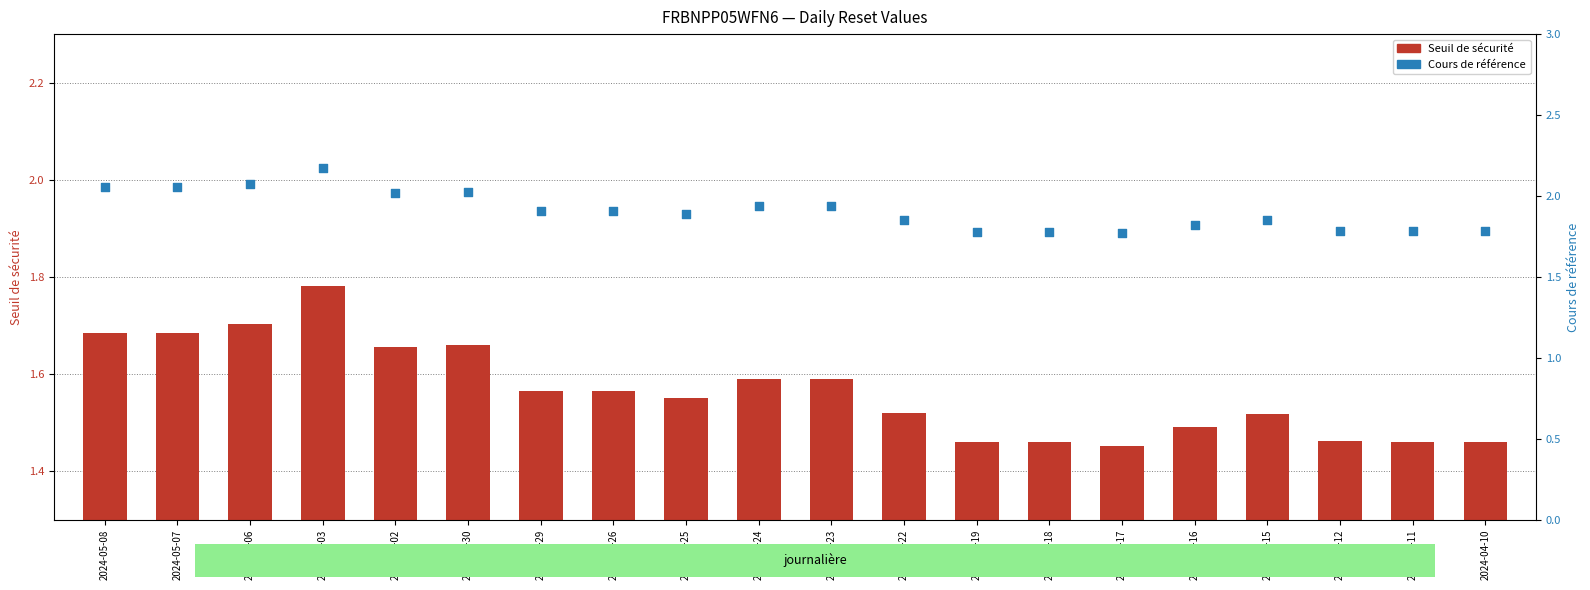

Which series contains the highest Y value?

Cours de référence